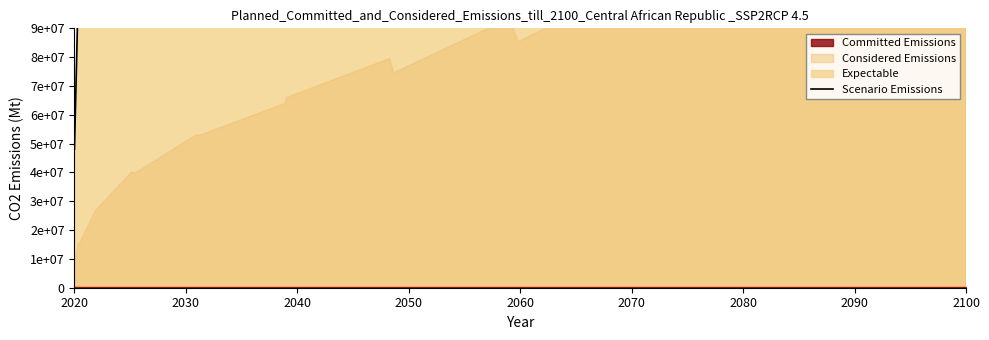

Which category has the lowest value across all series?

2020